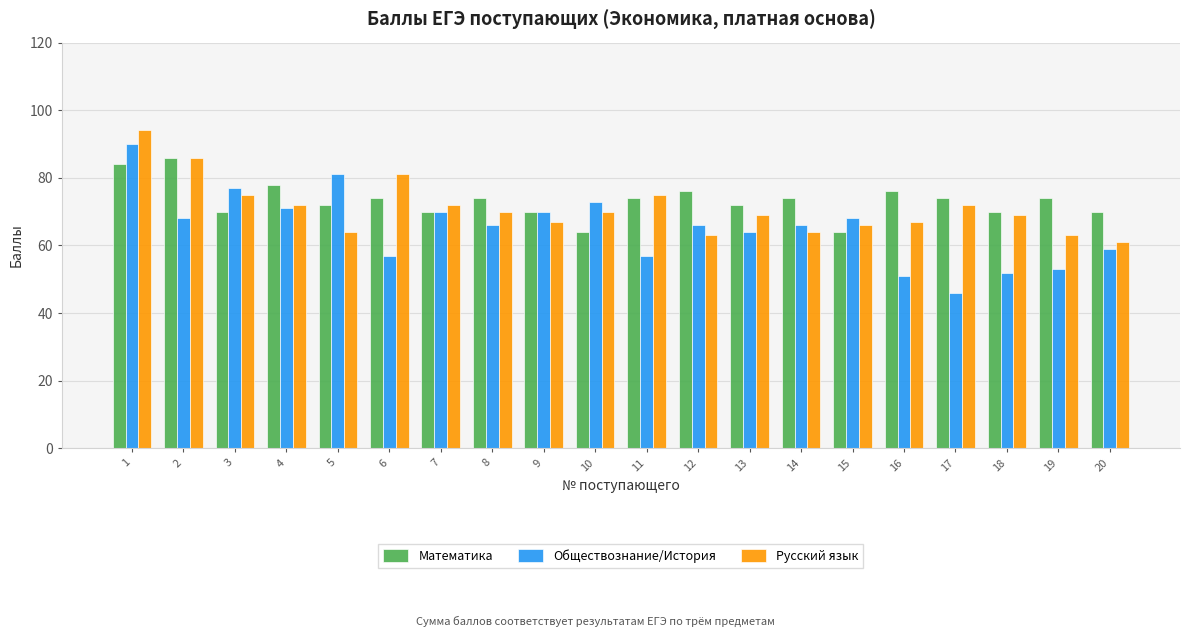

What is the total value across all series at 18?

191